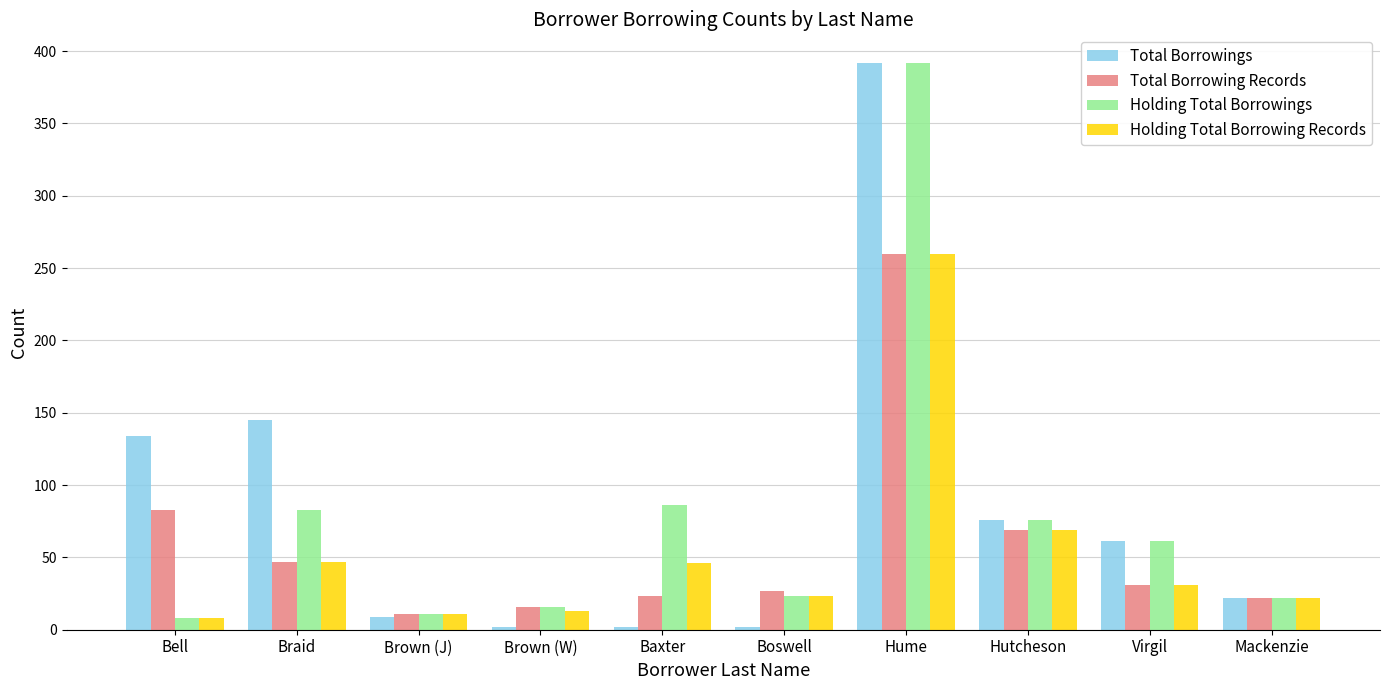

What is the total value across all series at Brown (J)?

42